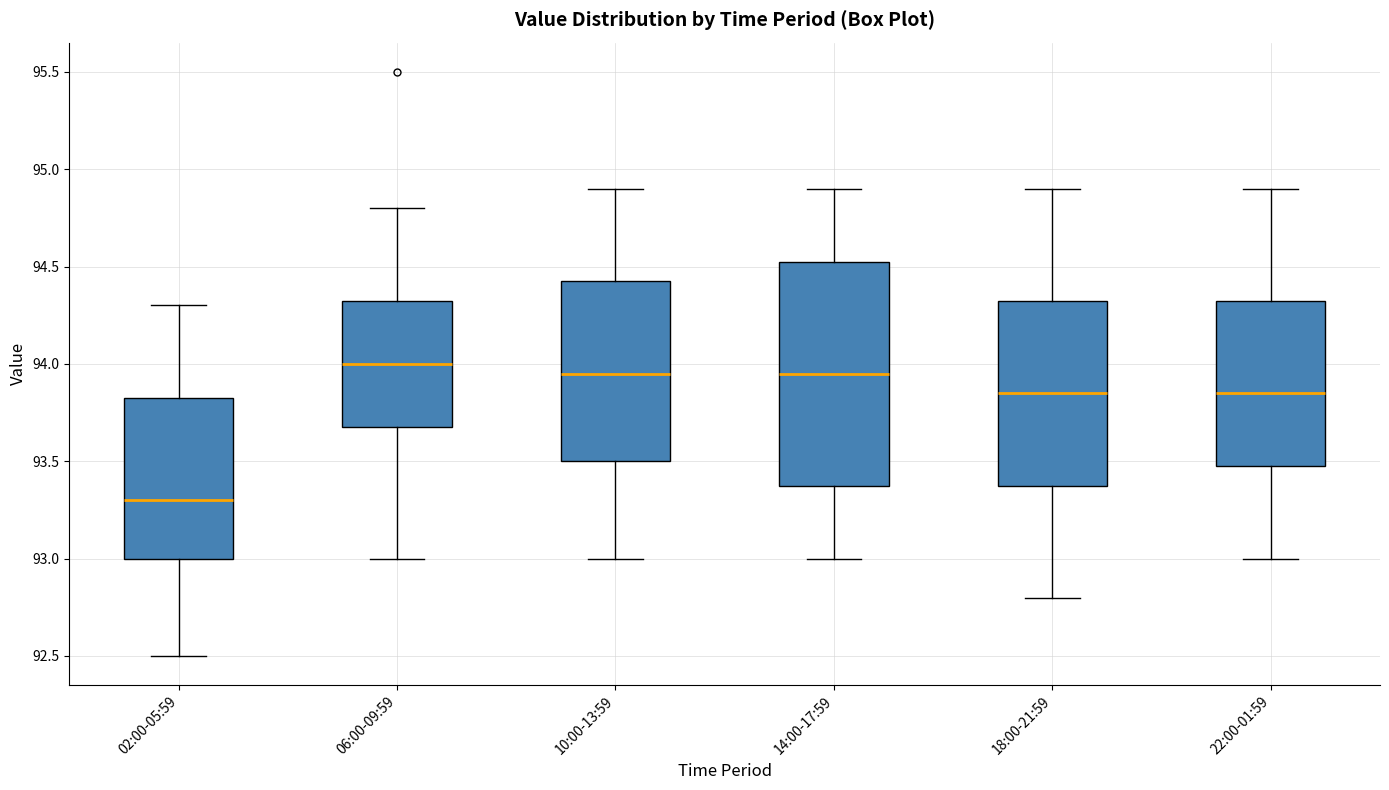

Which box has the lowest median line?

02:00-05:59